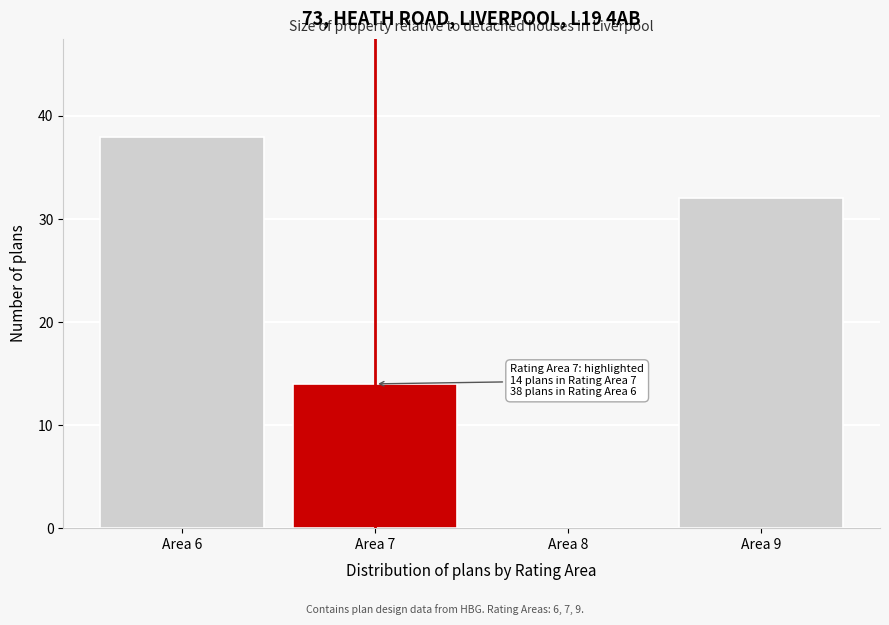

Reading right to left, list all the values displayed in this chart.

Area 9=32	Area 8=0	Area 7=14	Area 6=38